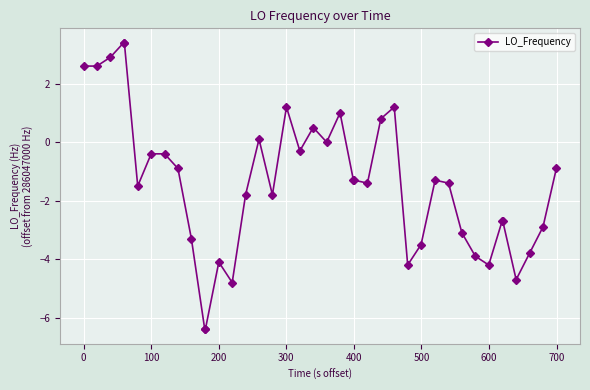

Reading left to right, extract all data points from this chart.

2.6	2.6	2.9	3.4	3.4	-1.5	-0.4	-0.4	-0.9	-3.3	-6.4	-6.4	-4.1	-4.8	-1.8	0.1	-1.8	1.2	-0.3	0.5	0.0	1.0	-1.3	-1.3	-1.4	0.8	1.2	-4.2	-3.5	-1.3	-1.4	-3.1	-3.9	-4.2	-2.7	-2.7	-4.7	-3.8	-2.9	-0.9